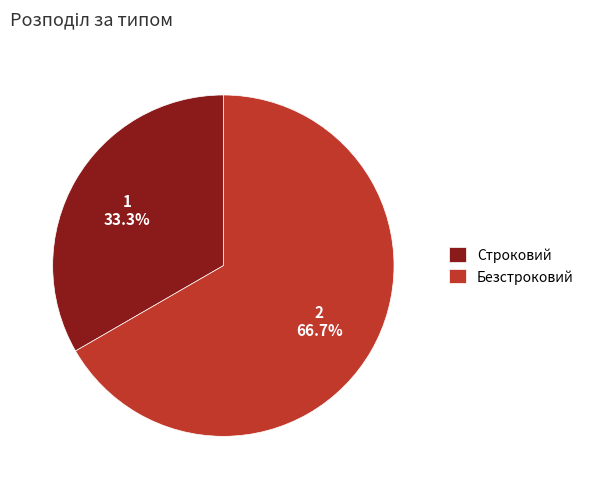

How many slices are in this pie chart?

2